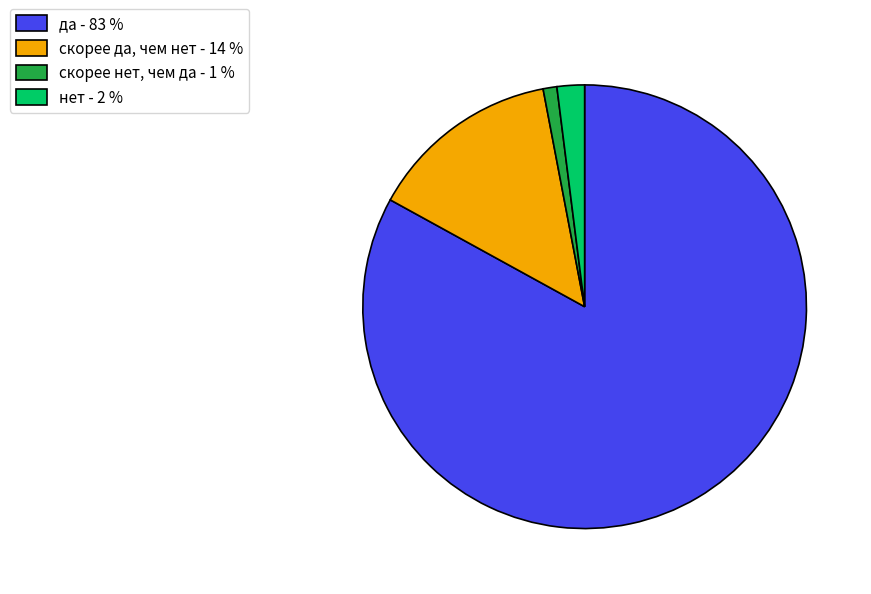

Is да the majority of the pie?

Yes